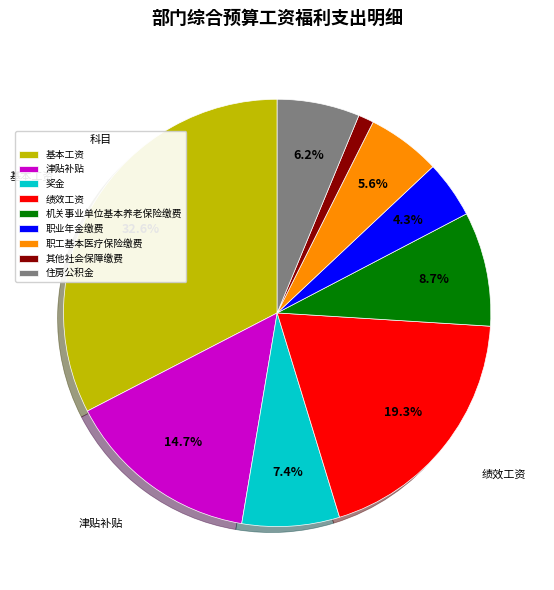

What is the ratio of the value at 基本工资 to the value at 津贴补贴?

2.2